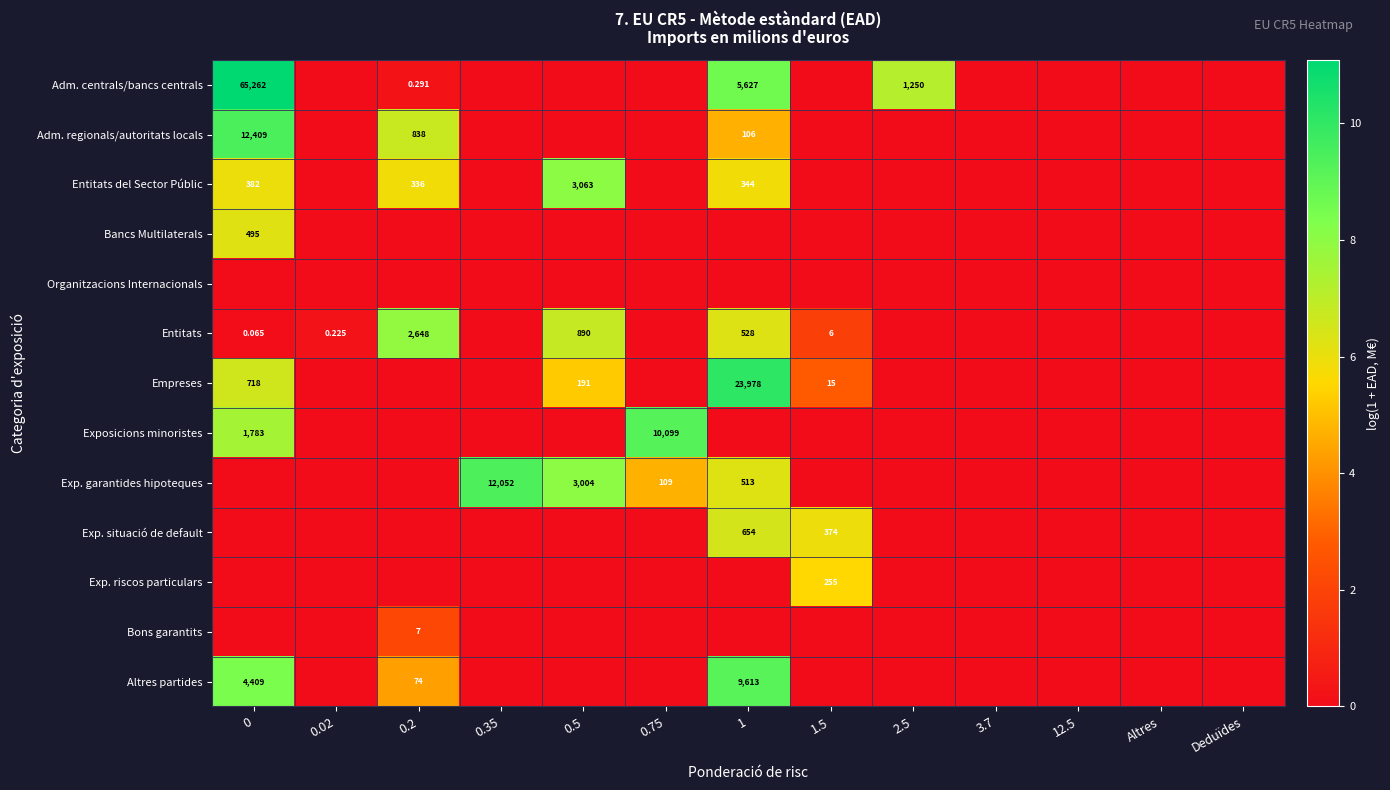

List the series in order of their peak value, lowest first.

Organitzacions Internacionals, Bons garantits, Exp. riscos particulars, Bancs Multilaterals, Exp. situació de default, Entitats, Entitats del Sector Públic, Altres partides, Exposicions minoristes, Exp. garantides hipoteques, Adm. regionals/autoritats locals, Empreses, Adm. centrals/bancs centrals